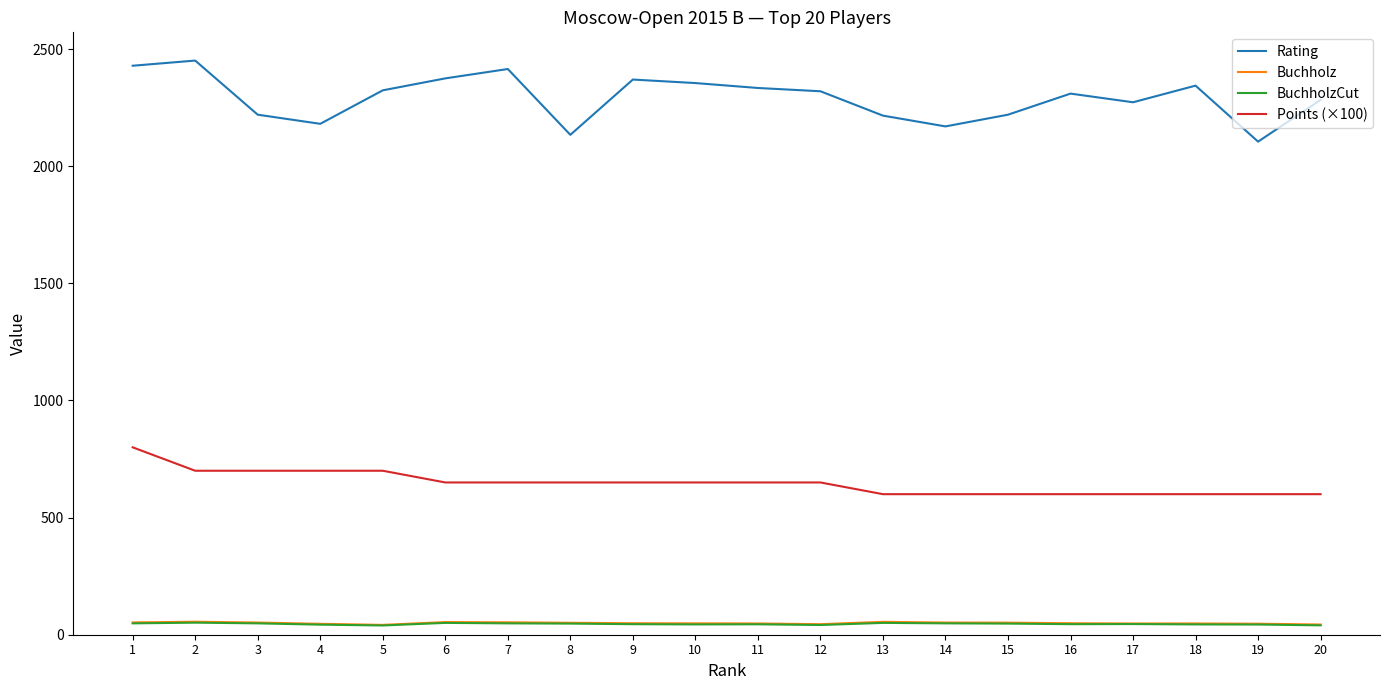

The value of Rating at 9 is 2370.0. True or false?

True